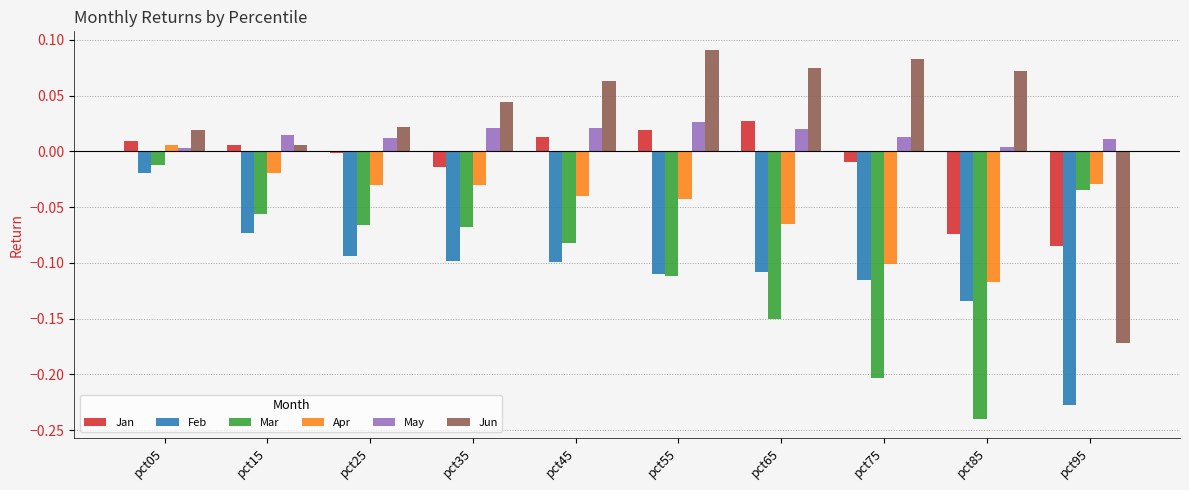

What is the total value across all series at pct85?

-0.5